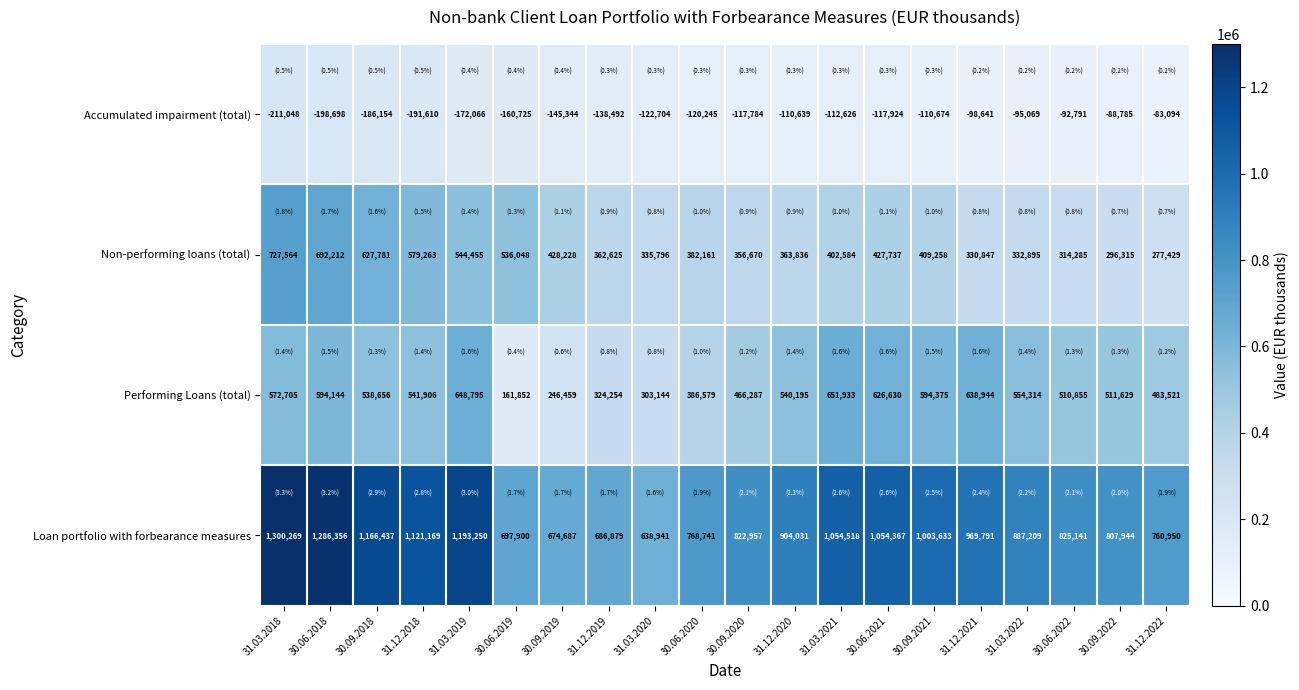

What is the greatest value displayed?

1300269